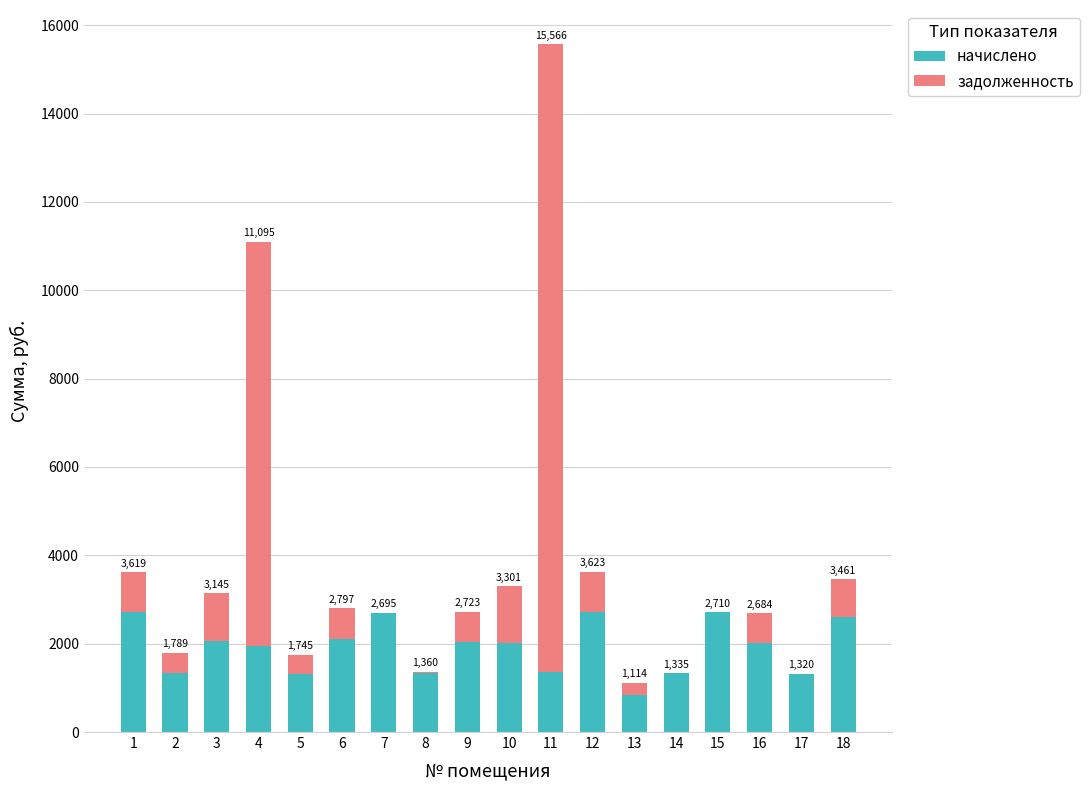

At 16, list the series in order from smallest to largest.

задолженность, начислено